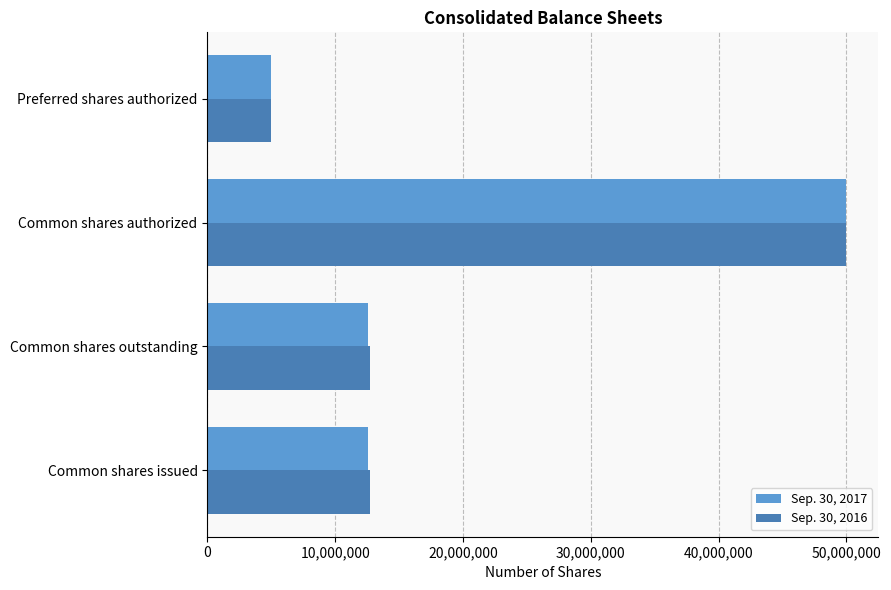

What is the lowest value of the Sep. 30, 2016 series?

5000000